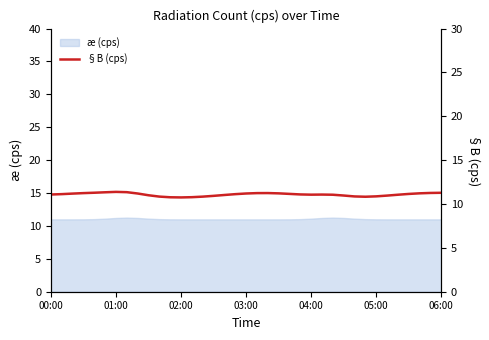

What is the maximum value for æ (cps)?

11.3